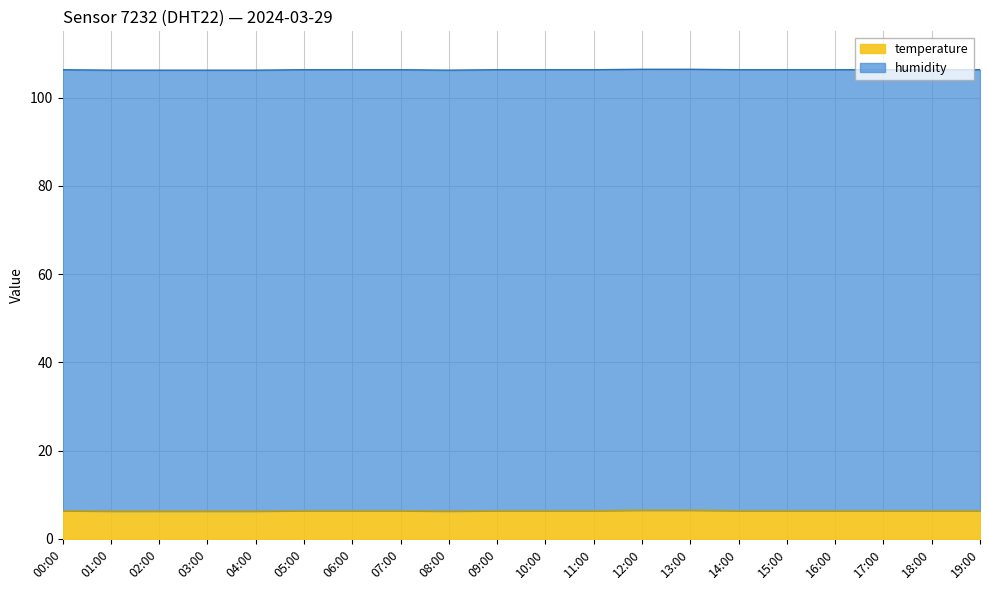

Where is the data nearest to the value 6?

01:00